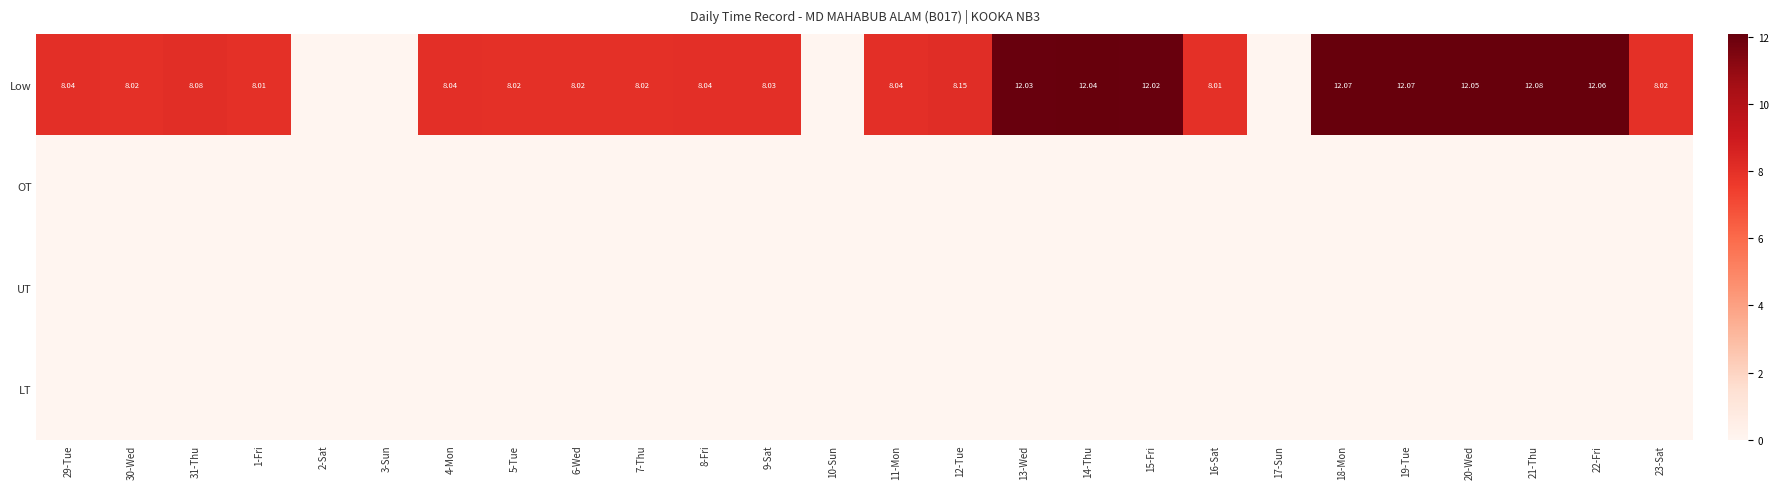

Is it true that Low equals 7.4 at 10-Sun?

False